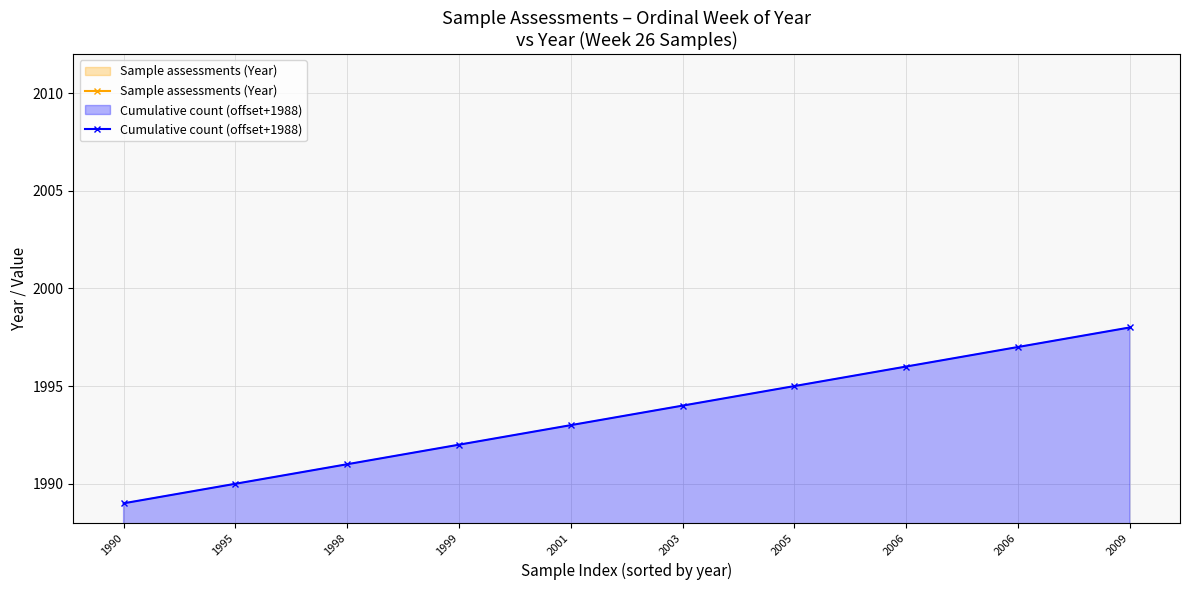

What are all the series names shown in the legend?

Sample assessments (Year), Cumulative count (offset+1988)